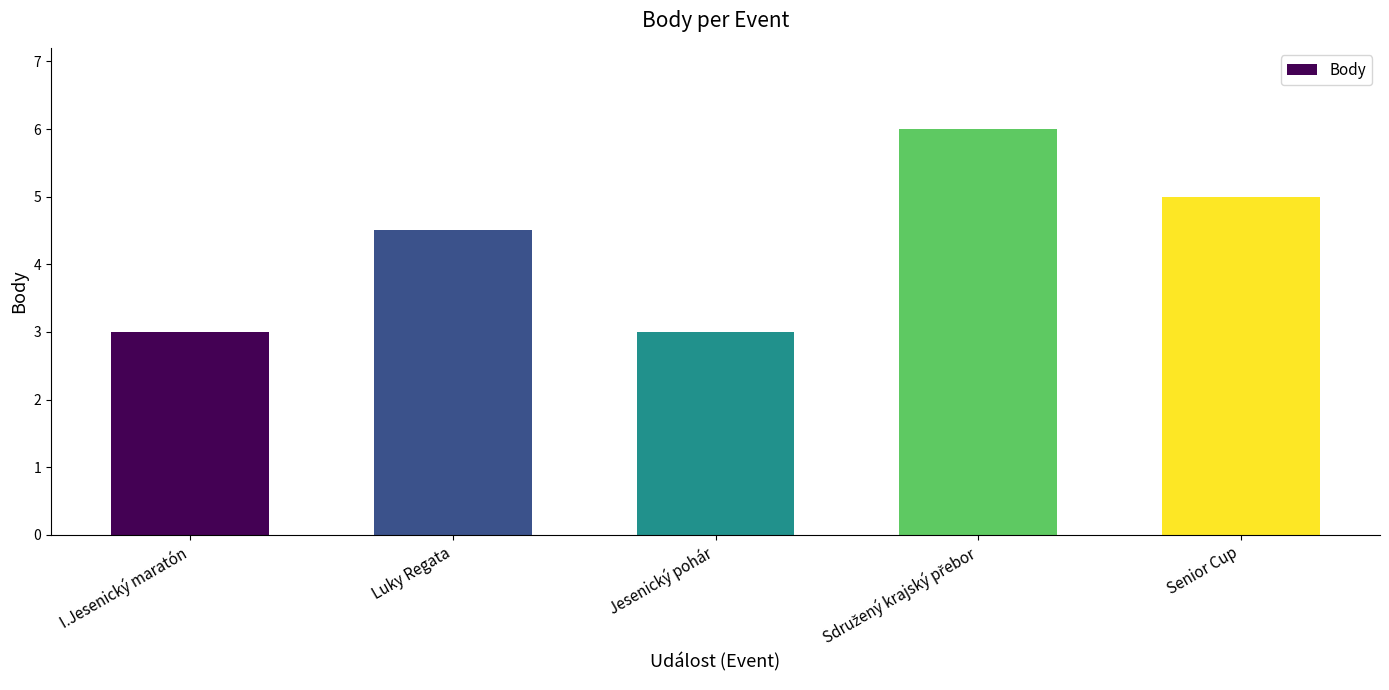

Is it true that the value at I.Jesenický maratón is 0.8?

False